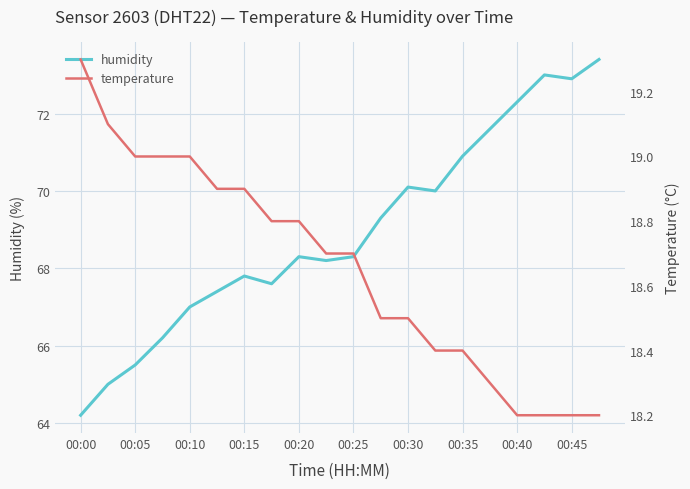

At which label does humidity first exceed 68?

00:20